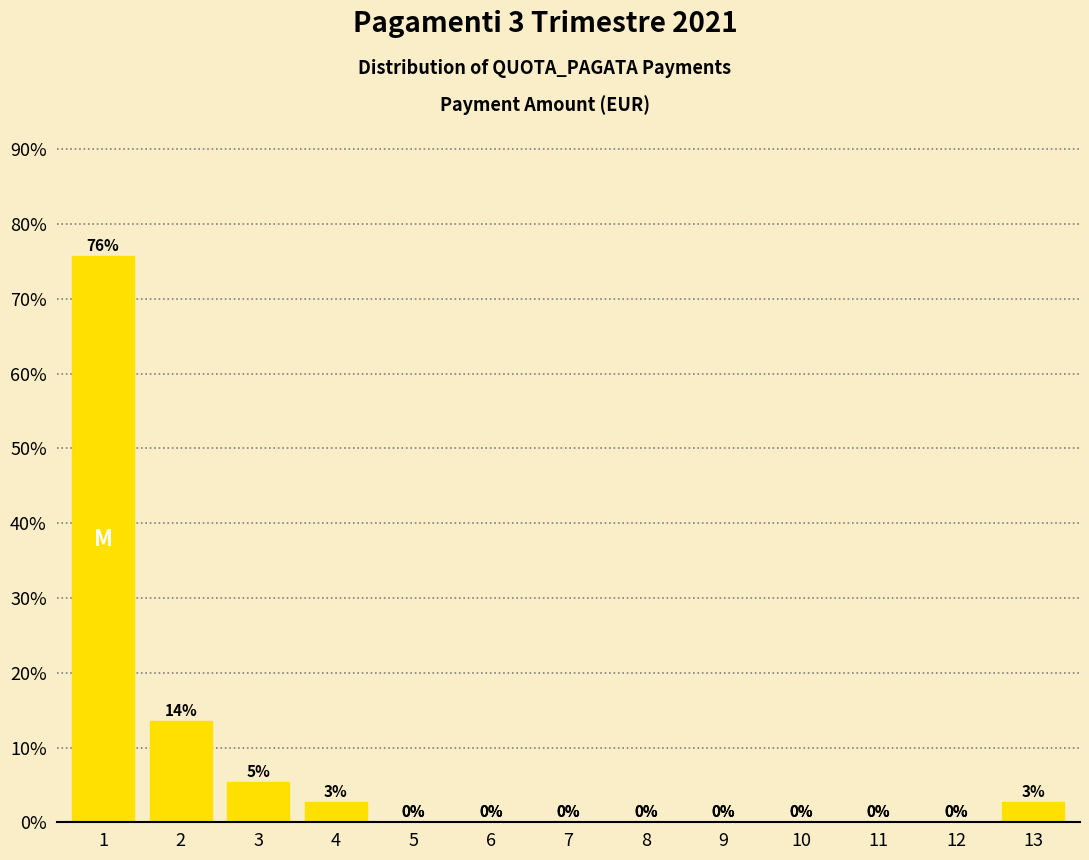

The value at 8 is 24.1. True or false?

False